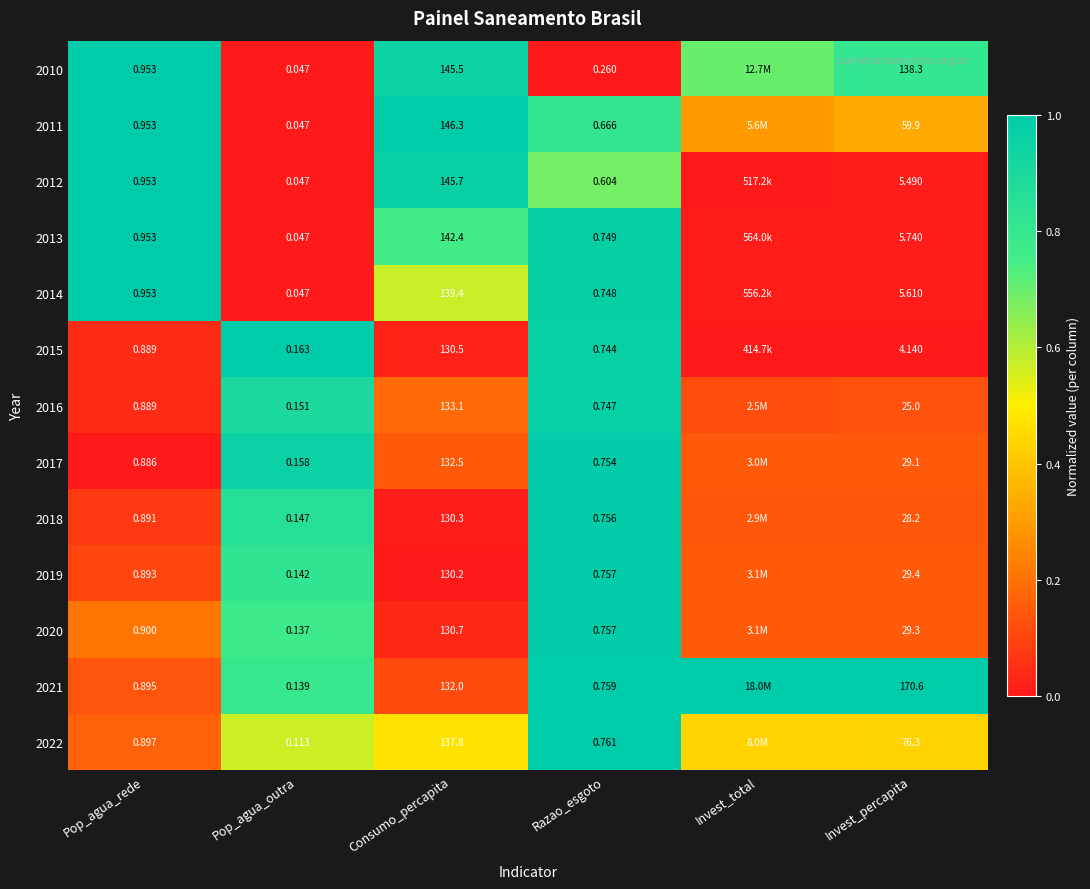

Is it true that 2021 equals 0.0 at Consumo_percapita?

False